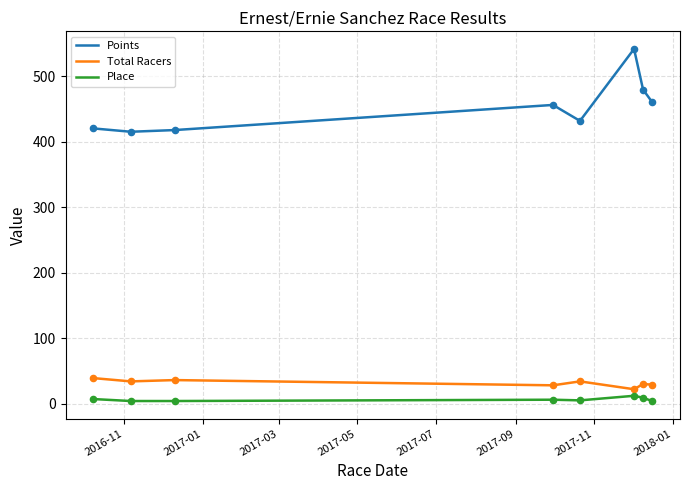

List the series in order of their peak value, highest first.

Points, Total Racers, Place